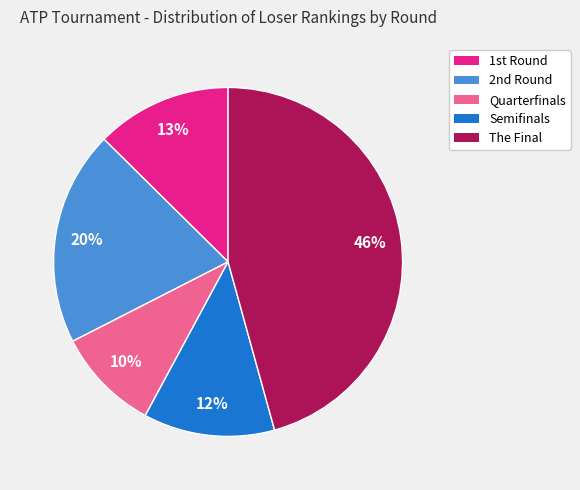

Which category has the smallest portion of the pie?

Quarterfinals